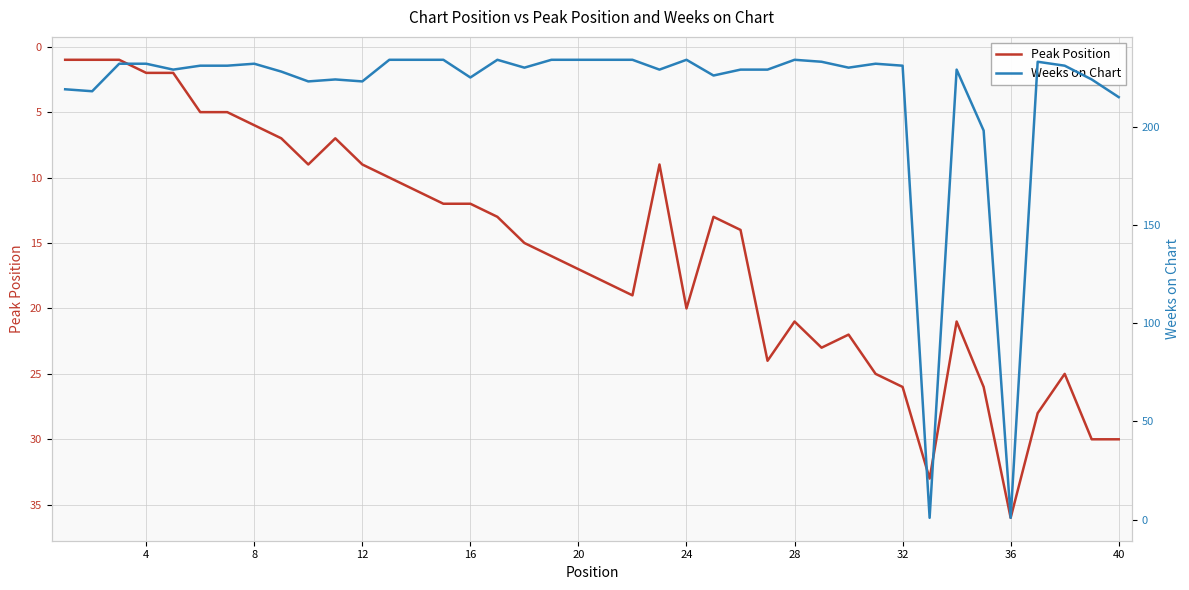

In Weeks on Chart, how many points are higher than both neighbors (excluding endpoints)?

8